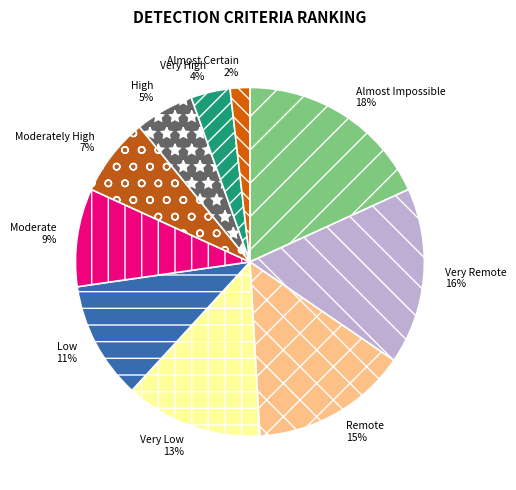

Count the number of slices in the pie.

10